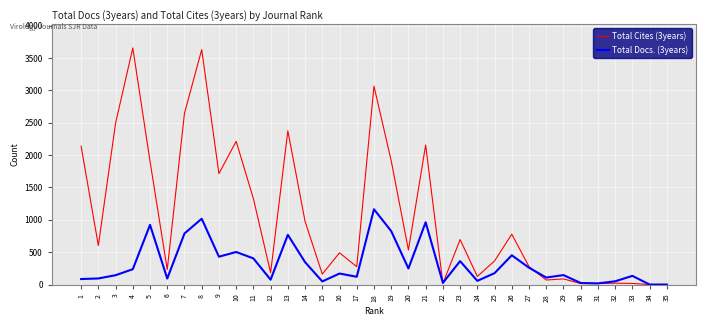

True or false: Total Docs. (3years) and Total Cites (3years) cross at least once.

True